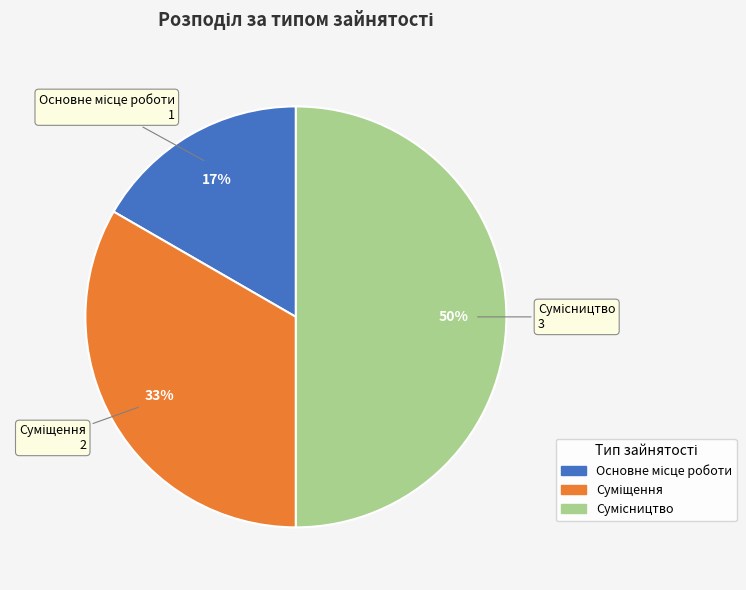

To the nearest percent, what is the difference between the largest and smallest slice percentages?

33%